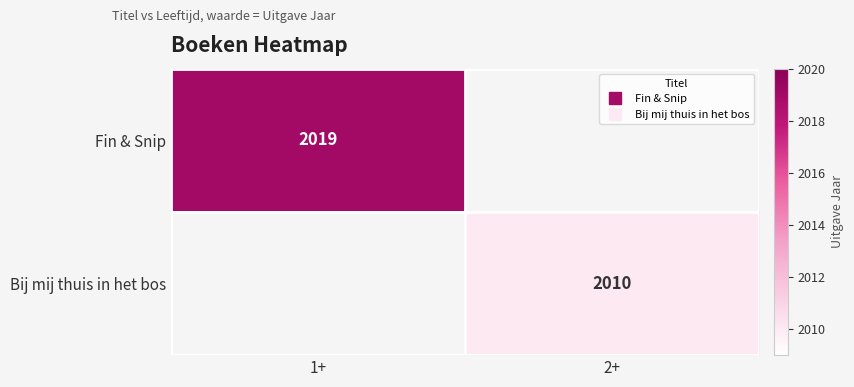

Is the value of Bij mij thuis in het bos at 1+ greater than the value of Fin & Snip at 1+?

No